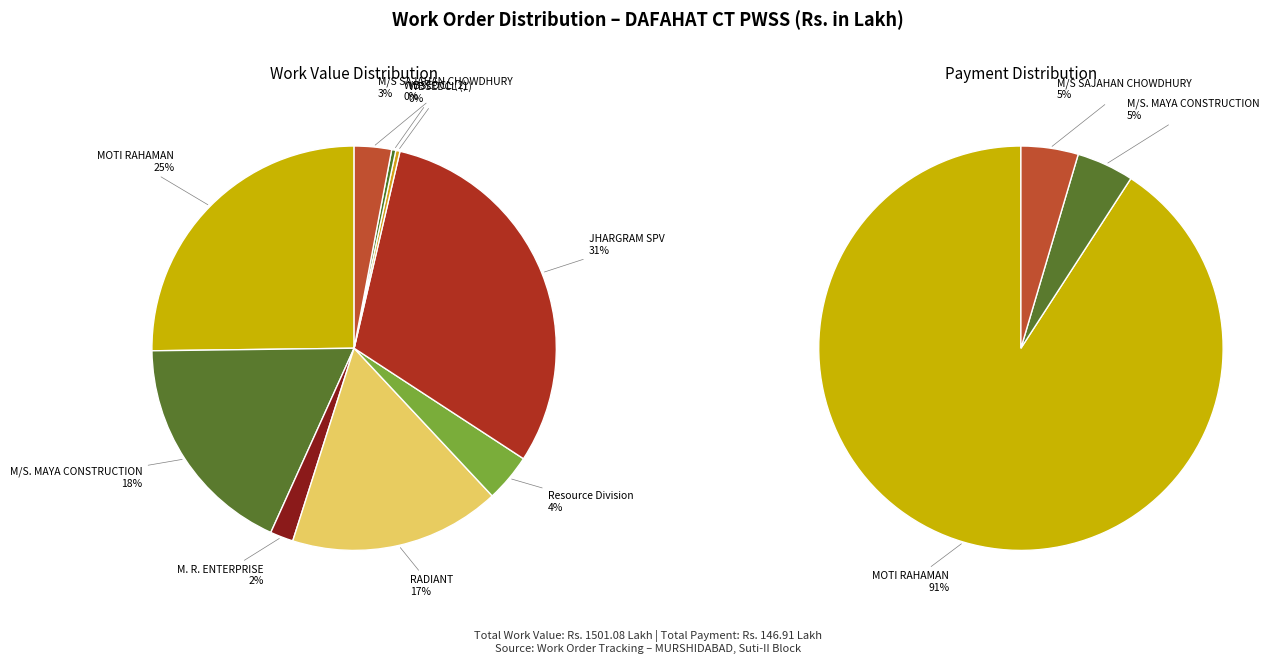

What is the largest slice in the pie chart?

JHARGRAM SPV
458.7